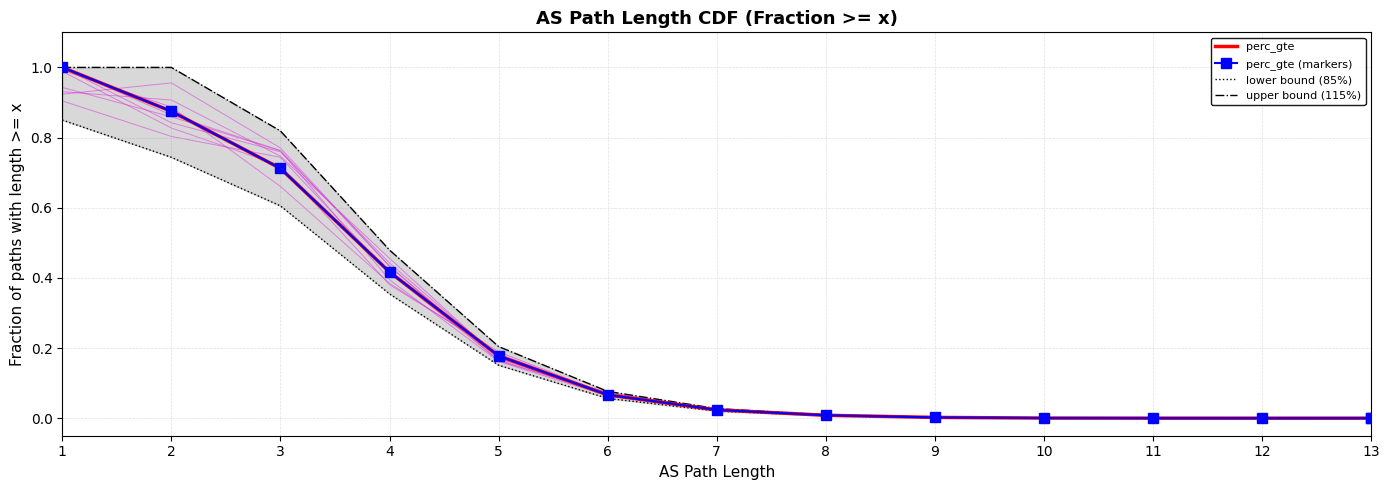

True or false: upper bound (115%) and perc_gte (markers) cross at least once.

False